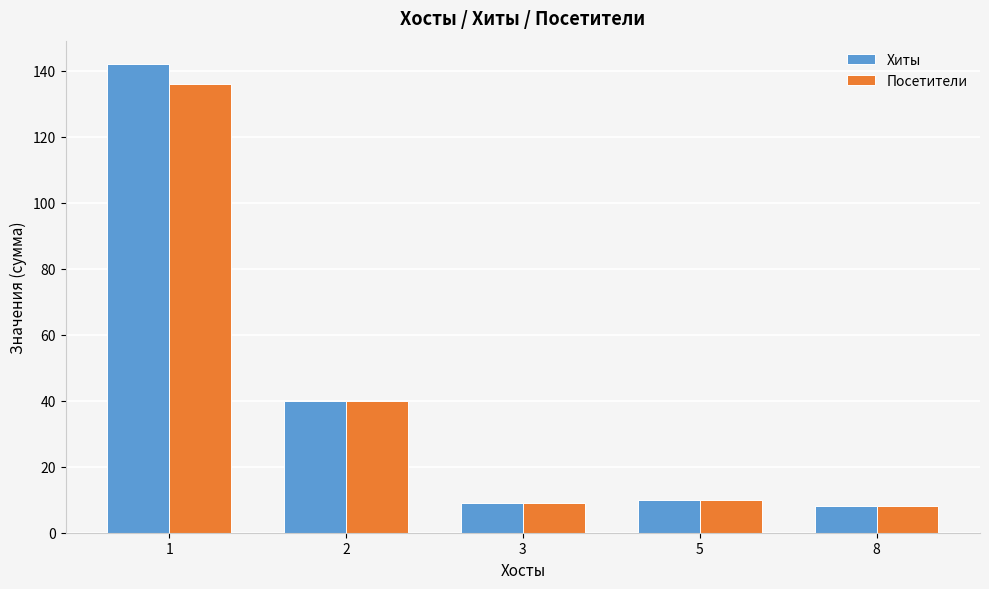

What is the maximum value shown in the chart?

142